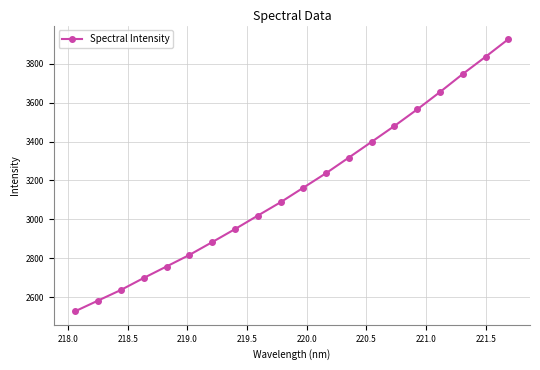

What is the value of the 16th point from the left?

3564.9